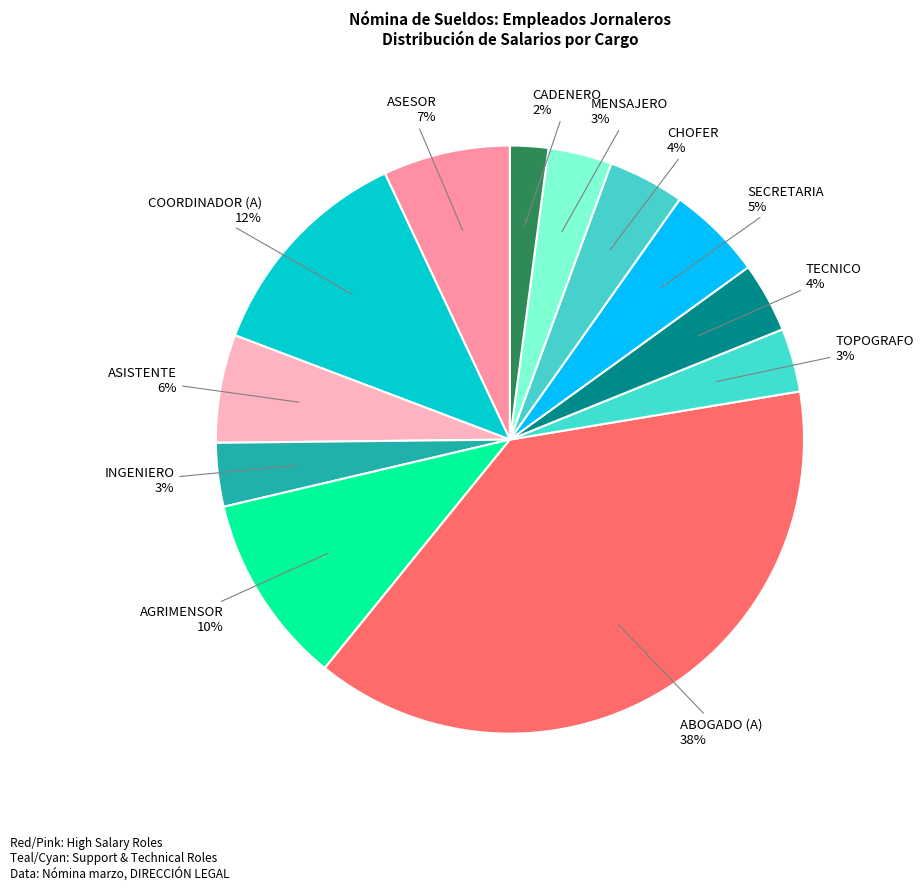

Is the sum of AGRIMENSOR and CHOFER greater than half?

No